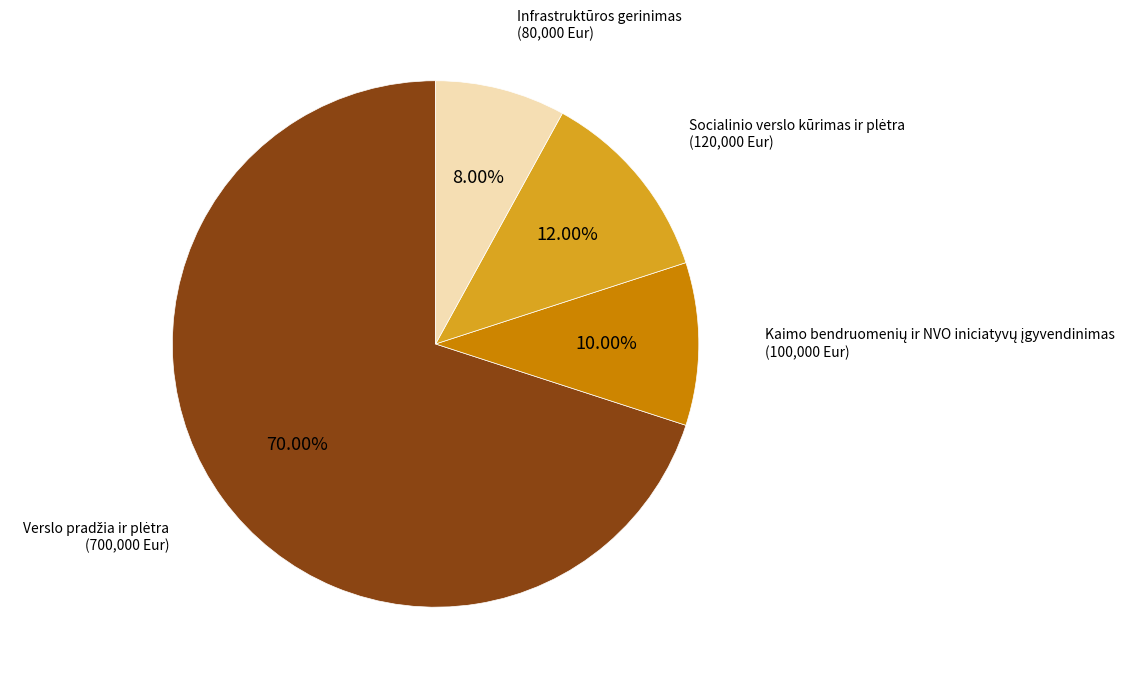

Is there any slice that represents more than half of the pie?

Yes